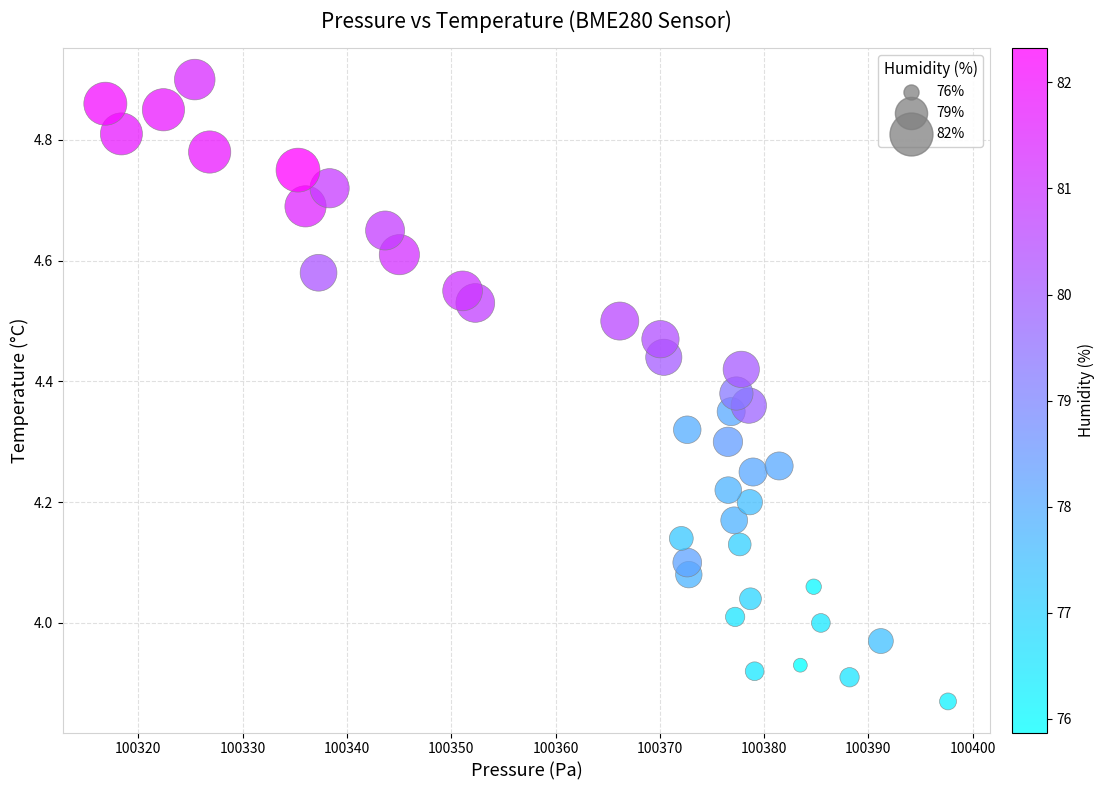

What is the range of Y values (max minus min)?

1.0